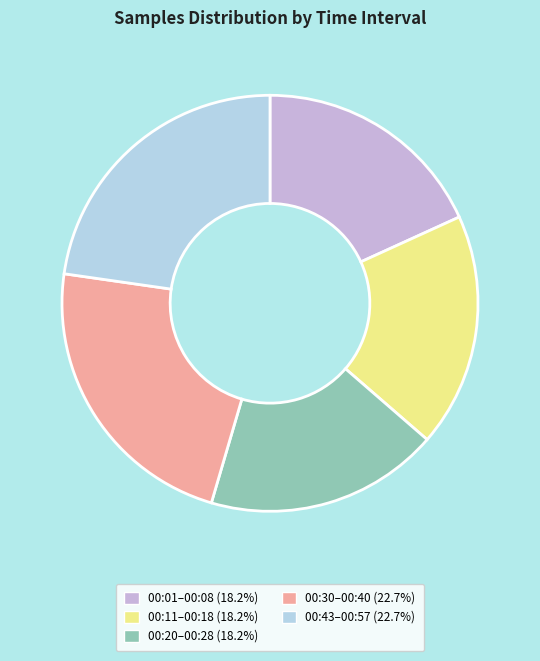

Is there a majority slice in this chart?

No